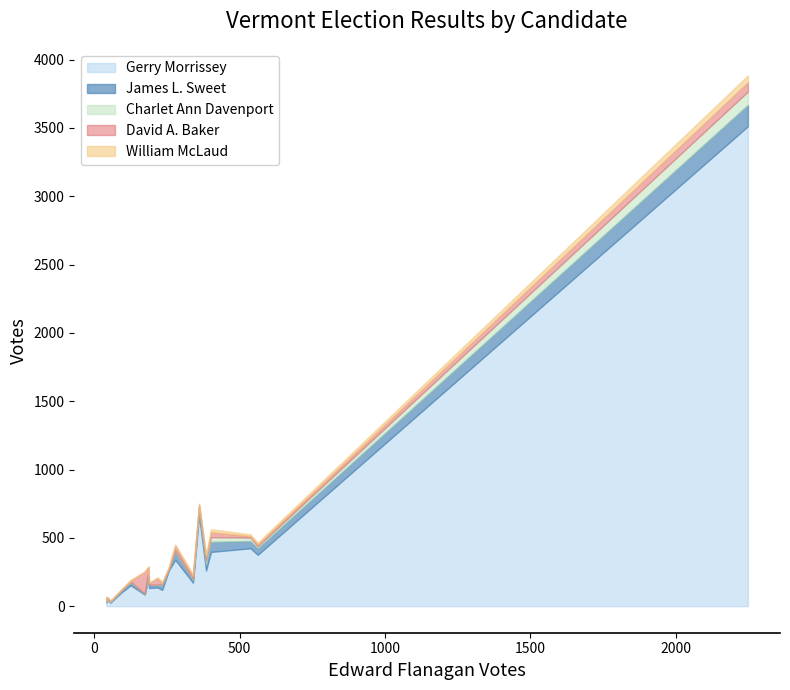

Reading left to right, extract all data points from this chart.

Gerry Morrissey: Addison=261	Albany=133	Alburgh=172	Andover=101	Arlington=663	Athens=50	Bakersfield=85	Baltimore=26	Barnard=205	Barnet=339	Barton=376	Belvidere=46	Bennington=3512	Benson=153	Berkshire=137	Berlin=424	Bethel=261	Bloomfield=28	Bolton=119	Bradford=397
James L. Sweet: Addison=8	Albany=22	Alburgh=19	Andover=12	Arlington=46	Athens=9	Bakersfield=5	Baltimore=6	Barnard=17	Barnet=57	Barton=48	Belvidere=7	Bennington=157	Benson=18	Berkshire=15	Berlin=53	Bethel=41	Bloomfield=7	Bolton=34	Bradford=74
Charlet Ann Davenport: Addison=2	Albany=2	Alburgh=10	Andover=4	Arlington=21	Athens=5	Bakersfield=1	Baltimore=3	Barnard=46	Barnet=13	Barton=15	Belvidere=0	Bennington=97	Benson=8	Berkshire=5	Berlin=25	Bethel=36	Bloomfield=1	Bolton=8	Bradford=34
David A. Baker: Addison=11	Albany=11	Alburgh=22	Andover=5	Arlington=14	Athens=2	Bakersfield=161	Baltimore=3	Barnard=20	Barnet=32	Barton=13	Belvidere=9	Bennington=68	Benson=8	Berkshire=48	Berlin=11	Bethel=24	Bloomfield=2	Bolton=9	Bradford=36
William McLaud: Addison=6	Albany=6	Alburgh=11	Andover=3	Arlington=7	Athens=3	Bakersfield=1	Baltimore=4	Barnard=3	Barnet=11	Barton=13	Belvidere=1	Bennington=50	Benson=8	Berkshire=6	Berlin=13	Bethel=17	Bloomfield=1	Bolton=11	Bradford=22